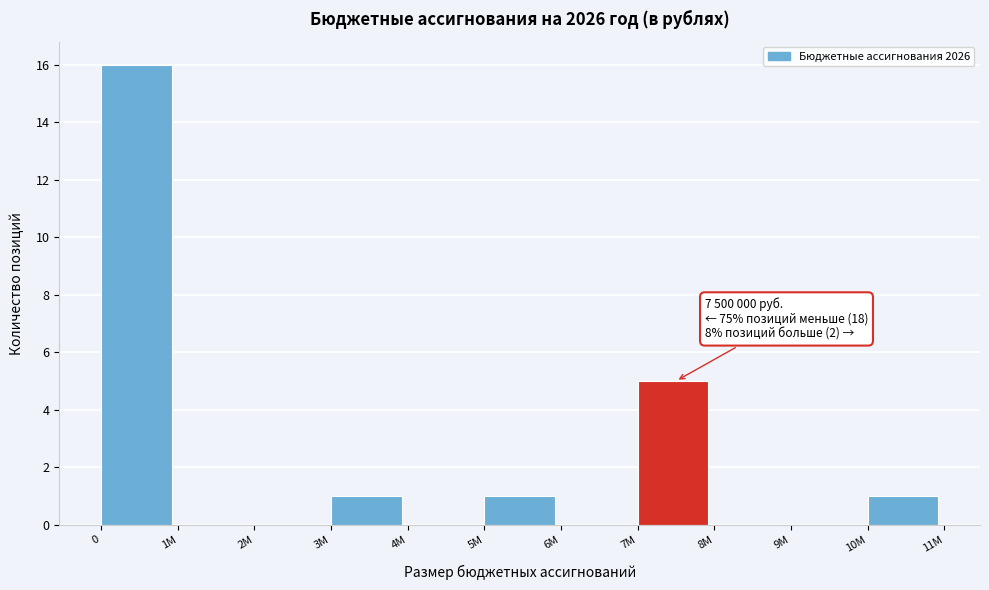

Reading left to right, transcribe all the data shown in this chart.

0=16	1M=0	2M=0	3M=1	4M=0	5M=1	6M=0	7M=5	8M=0	9M=0	10M=1